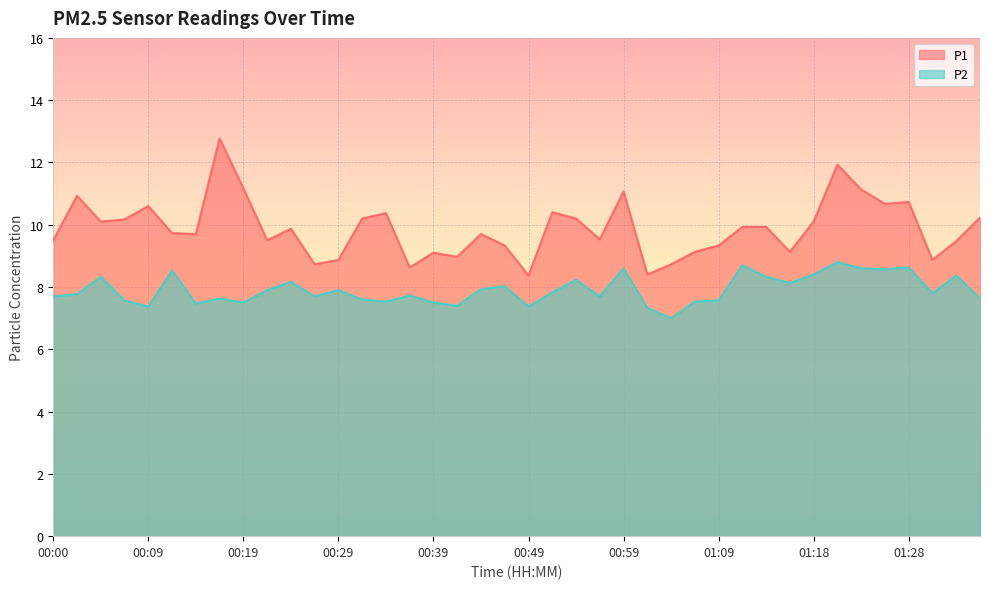

How many values in the P2 series exceed 7?

39